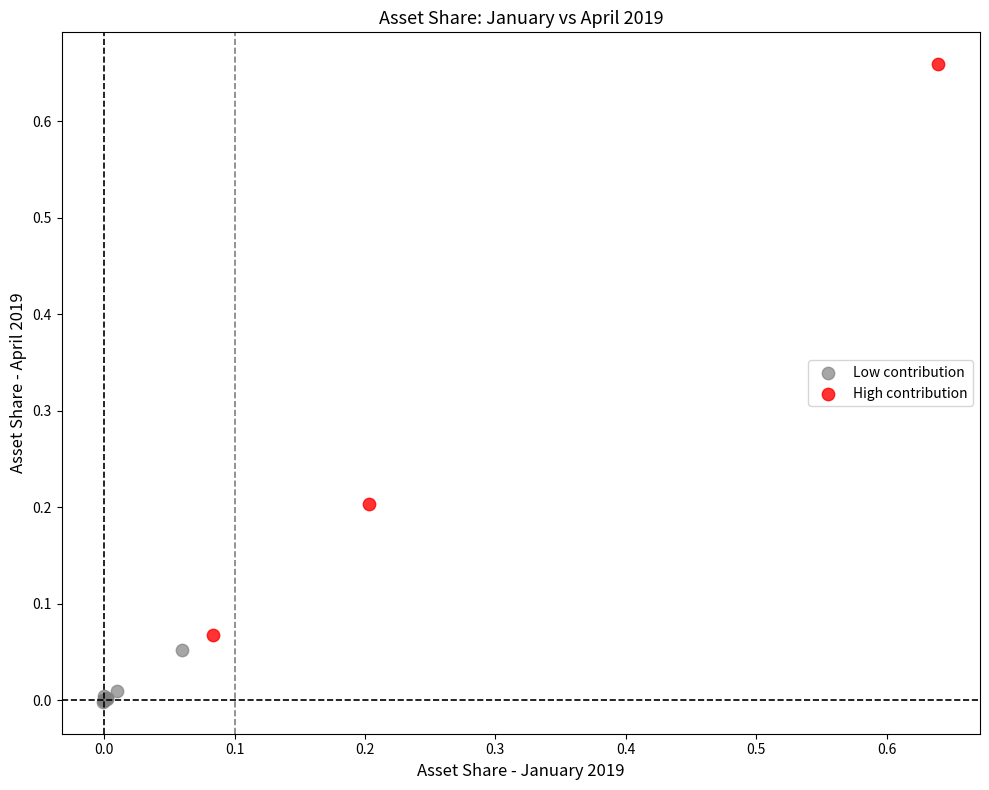

What are all the series names shown in the legend?

Low contribution, High contribution